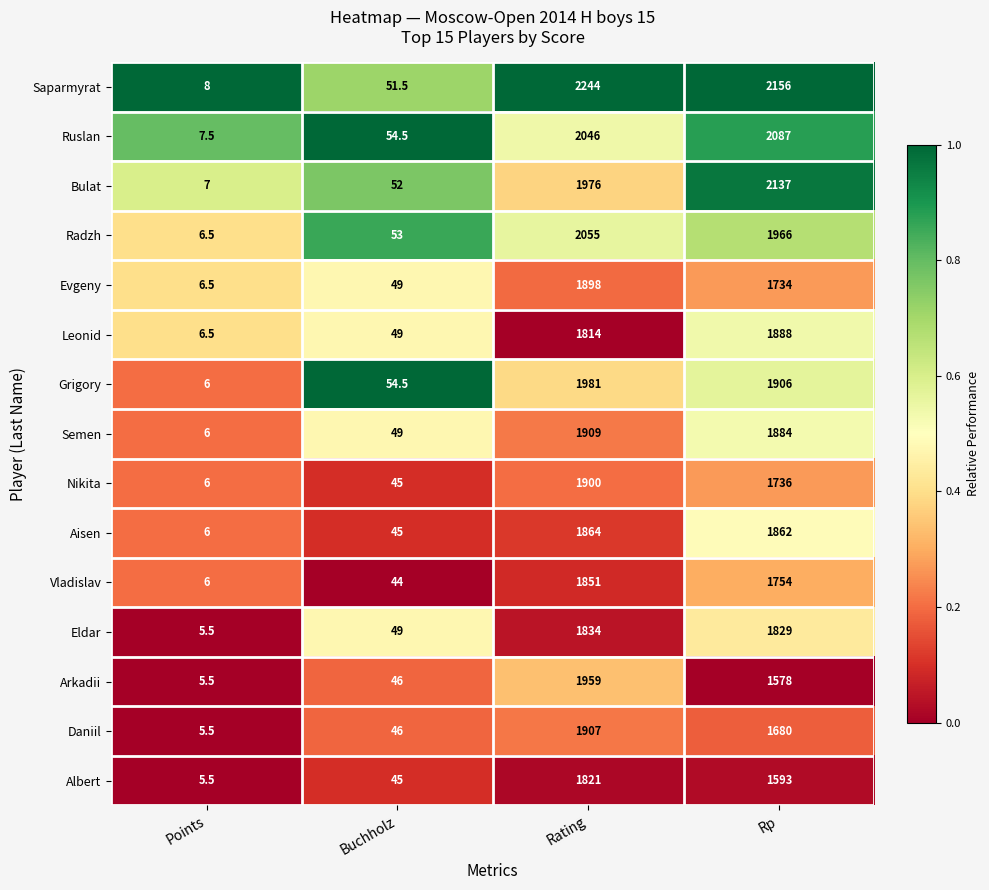

The Leonid series shows 810.2 at Rp. True or false?

False